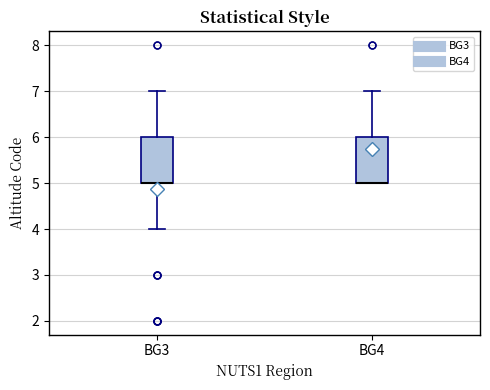

Reading left to right, read every box against the y-axis: the position of its median line, the range the box covers, and the ends of its whiskers. The values are not printed on the chart, so give them approximately, as read against the axis.

BG3: median 5 (drawn on the box's lower edge), box 5 to 6, whiskers 4 to 7
BG4: median 5 (drawn on the box's lower edge), box 5 to 6, whiskers 5 to 7